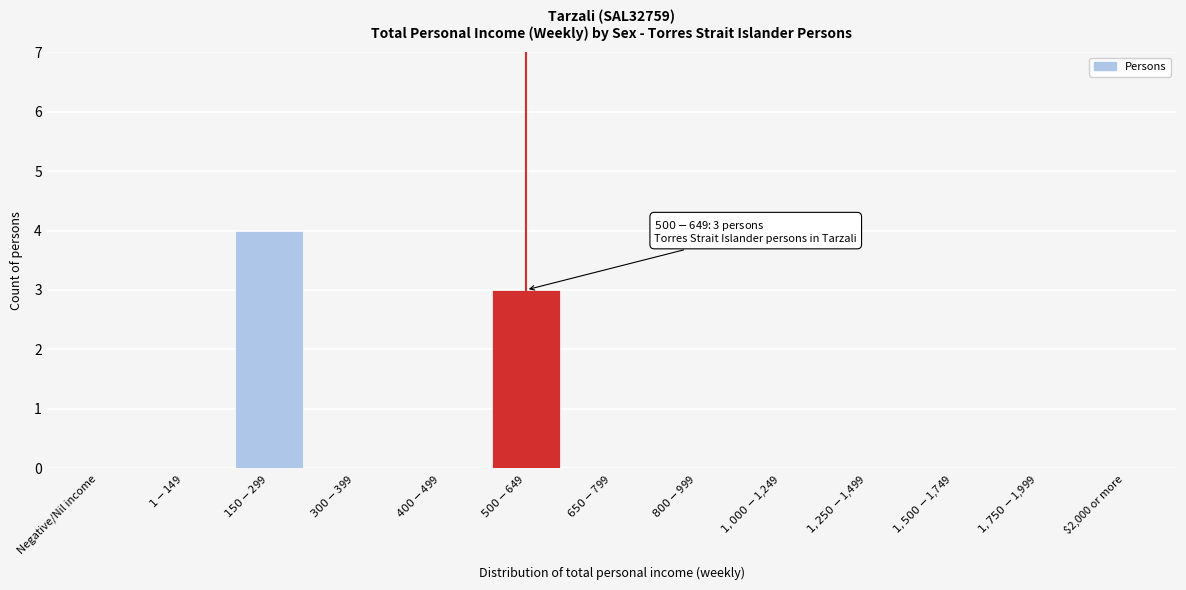

What is the sum of all values?

7